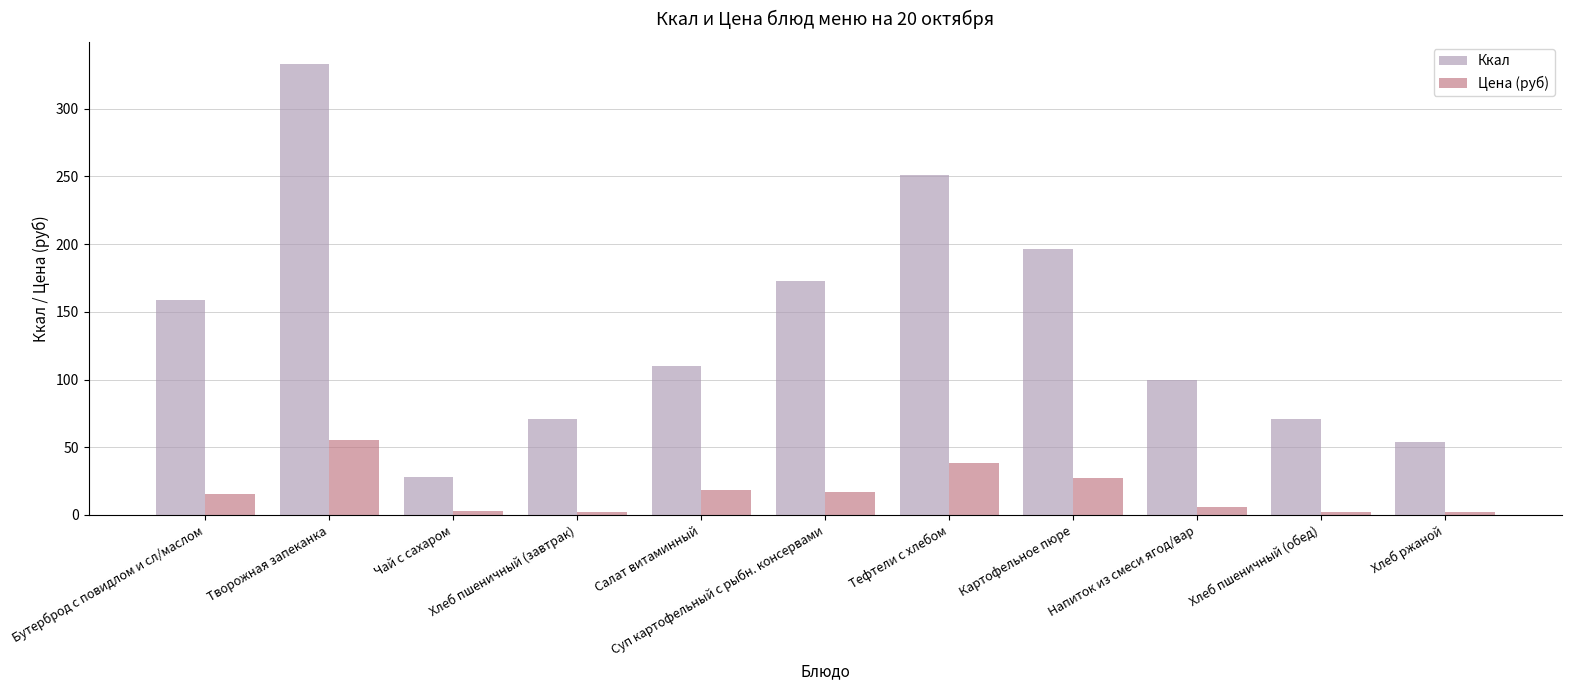

What is the label of the 7th bar from the left?

Тефтели c хлебом